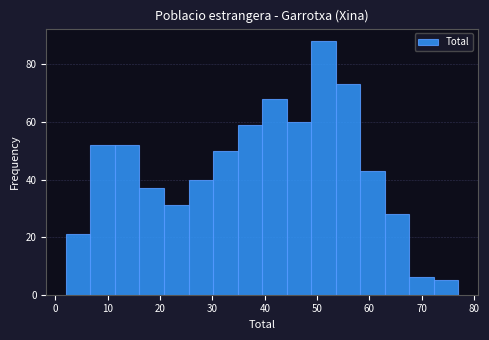

Over which range of the x-axis is the bar tallest?

49 to 54